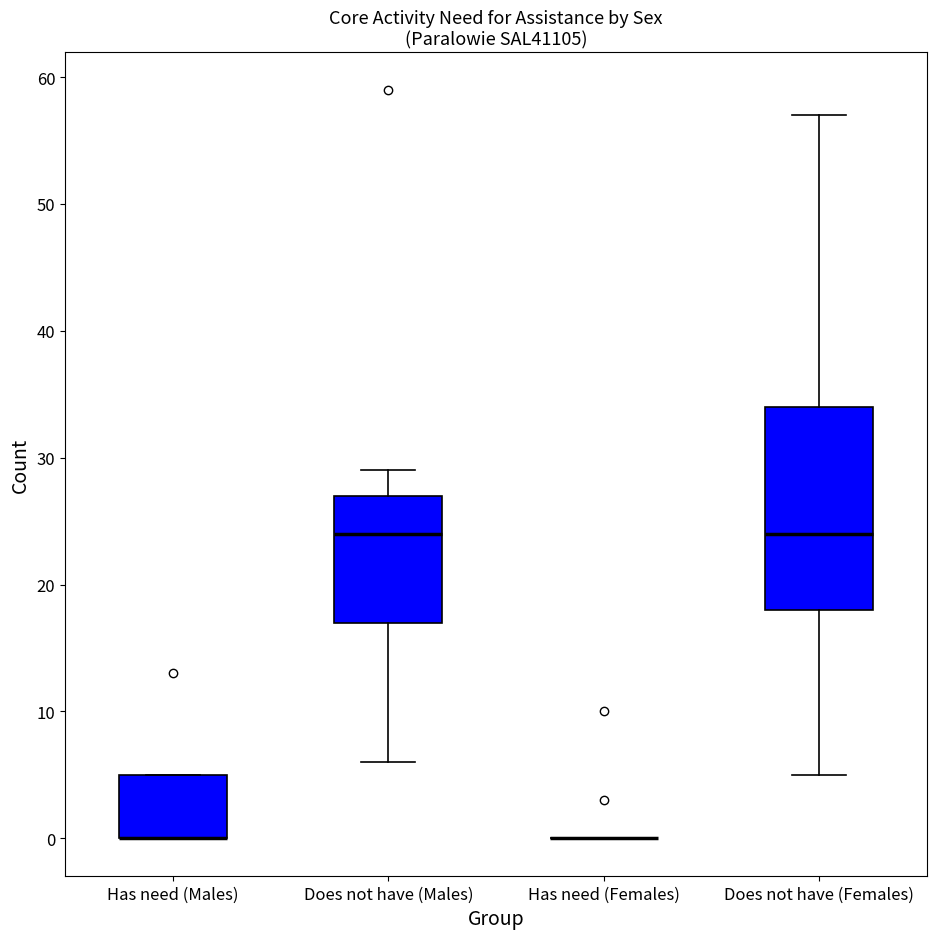

Reading left to right, read every box against the y-axis: the position of its median line, the range the box covers, and the ends of its whiskers. The values are not printed on the chart, so give them approximately, as read against the axis.

Has need (Males): median 0 (drawn on the box's lower edge), box 0 to 5, whiskers 0 to 5
Does not have (Males): median 24, box 17 to 27, whiskers 6 to 29
Has need (Females): box collapsed to a line at 0, whiskers 0 to 0
Does not have (Females): median 24, box 18 to 34, whiskers 5 to 57